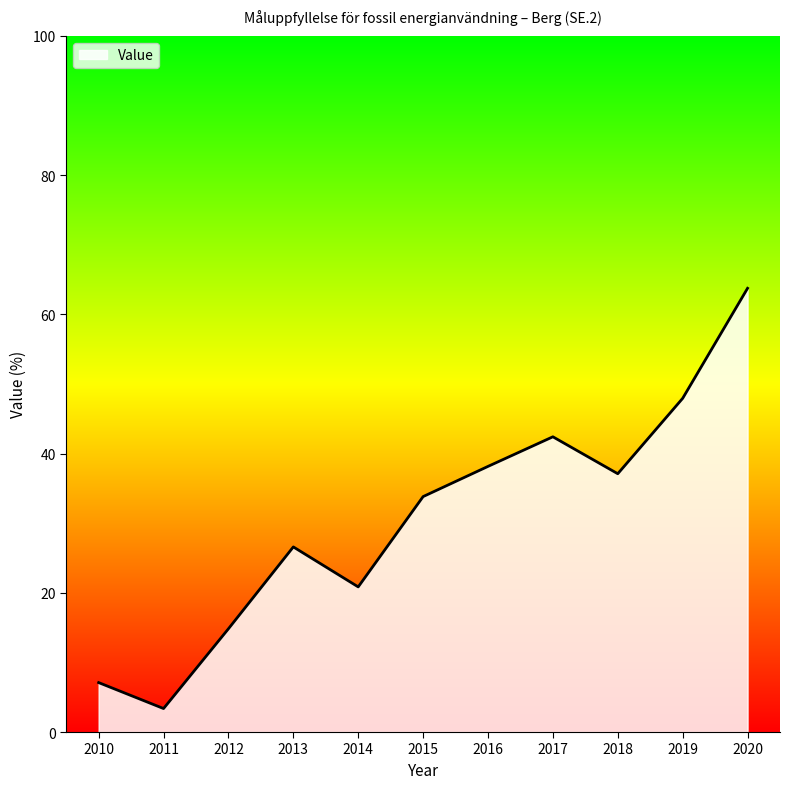

Which label corresponds to the smallest value in the chart?

2011